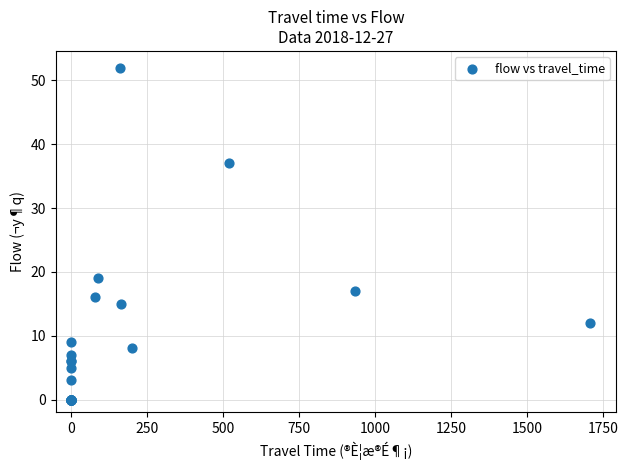

What Y value in the scatter plot is closest to 26?

19